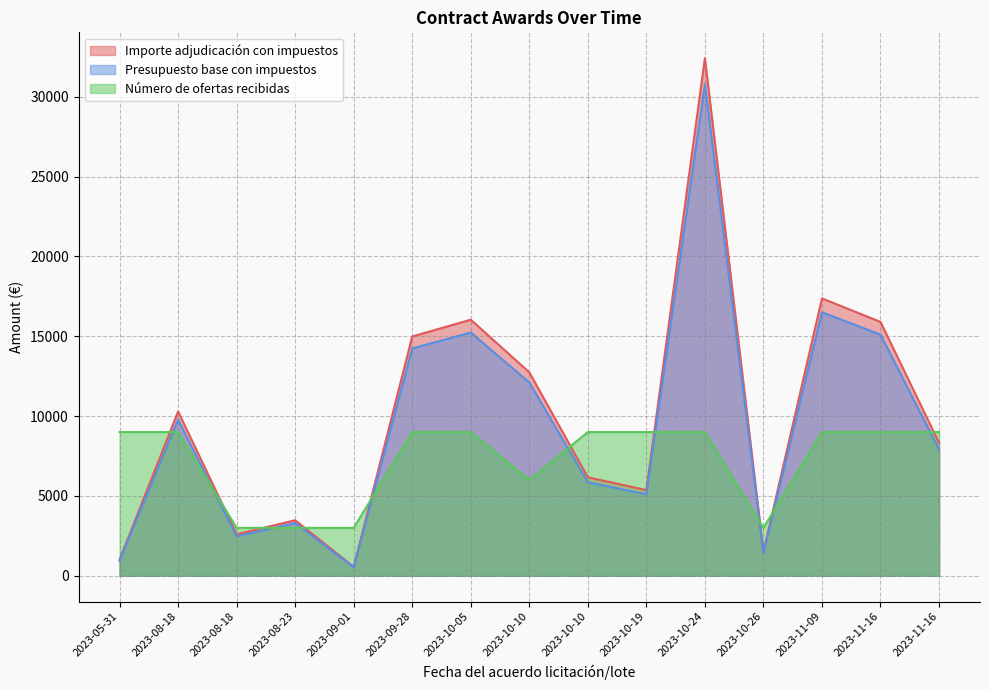

Which has a higher value, 2023-08-23 or 2023-10-26?

2023-08-23